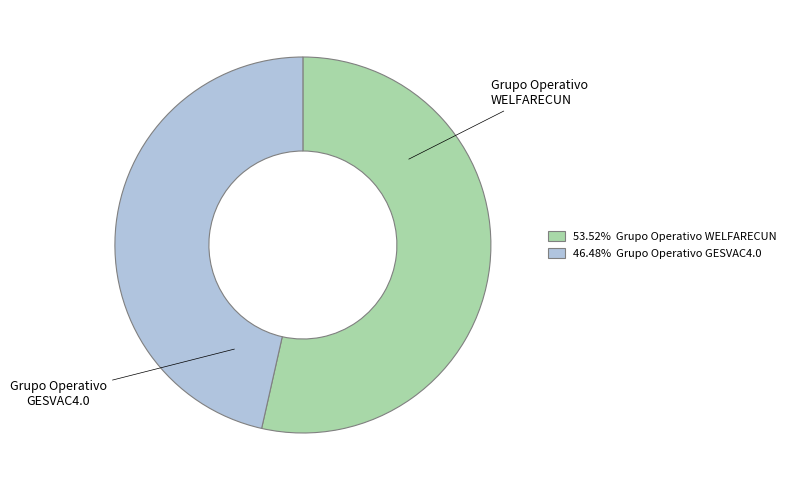

Is it true that Grupo Operativo GESVAC4.0 is 46% of the pie?

True